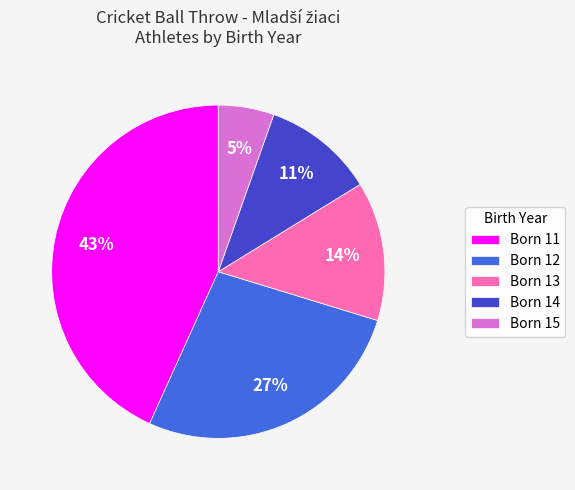

True or false: Born 15 accounts for 5% of the total.

True